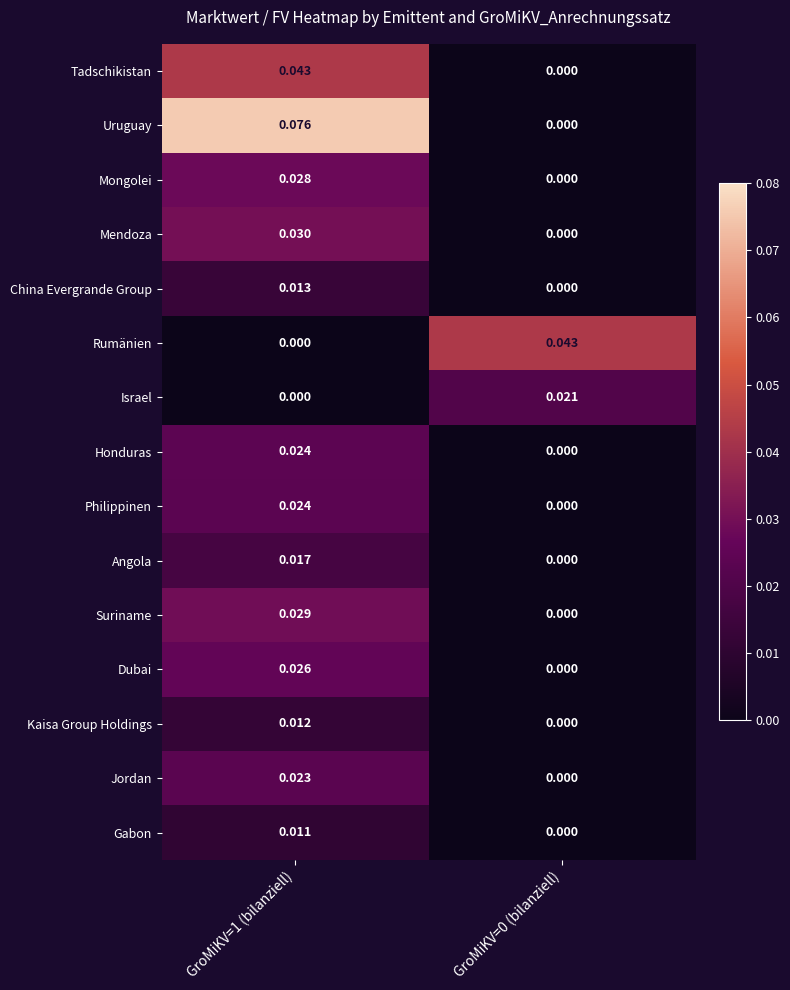

Which series changed the most between GroMiKV=1 (bilanziell) and GroMiKV=0 (bilanziell)?

Uruguay